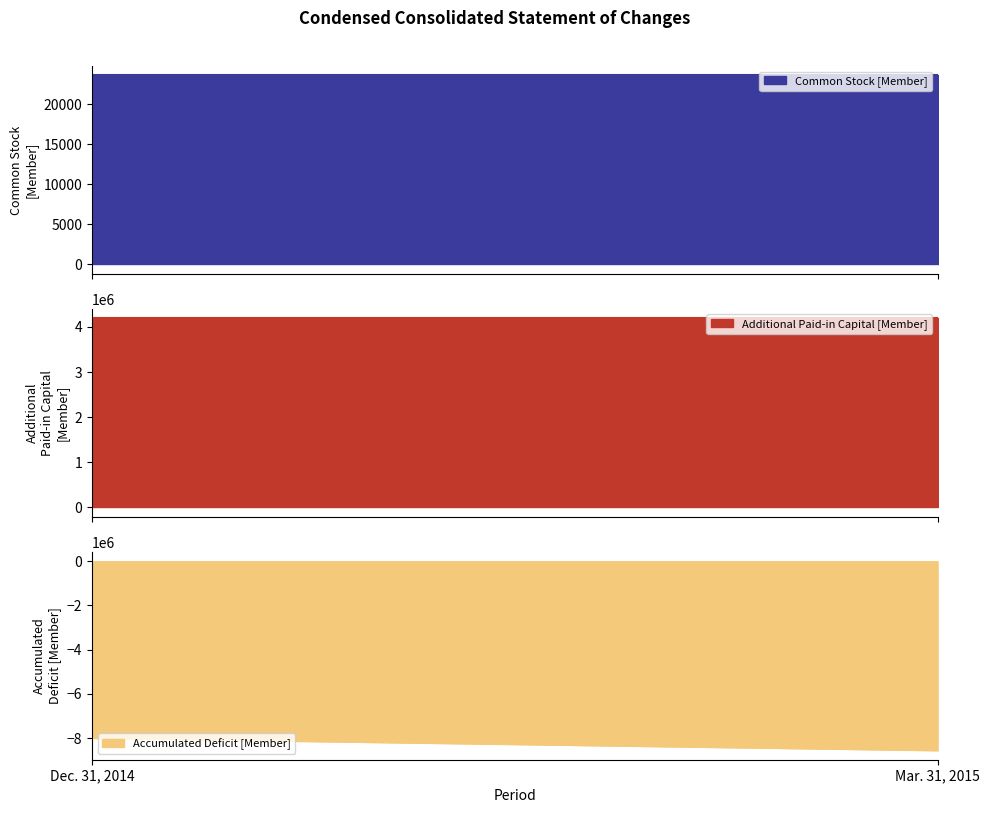

Which category has the highest value across all series?

Dec. 31, 2014